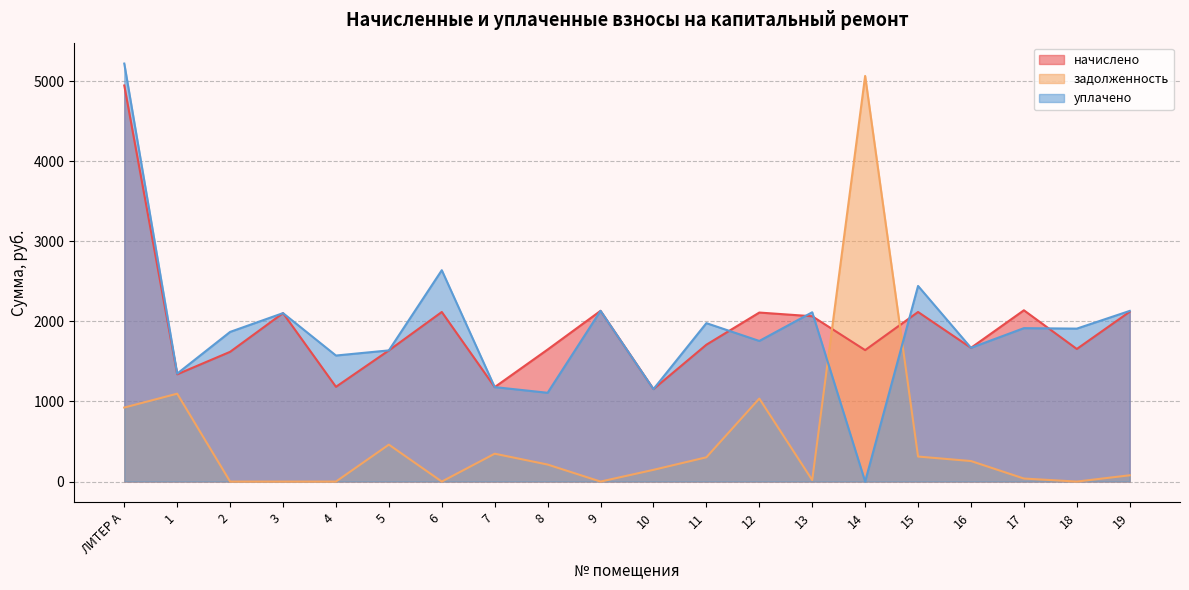

How many times do задолженность and уплачено cross each other?

2